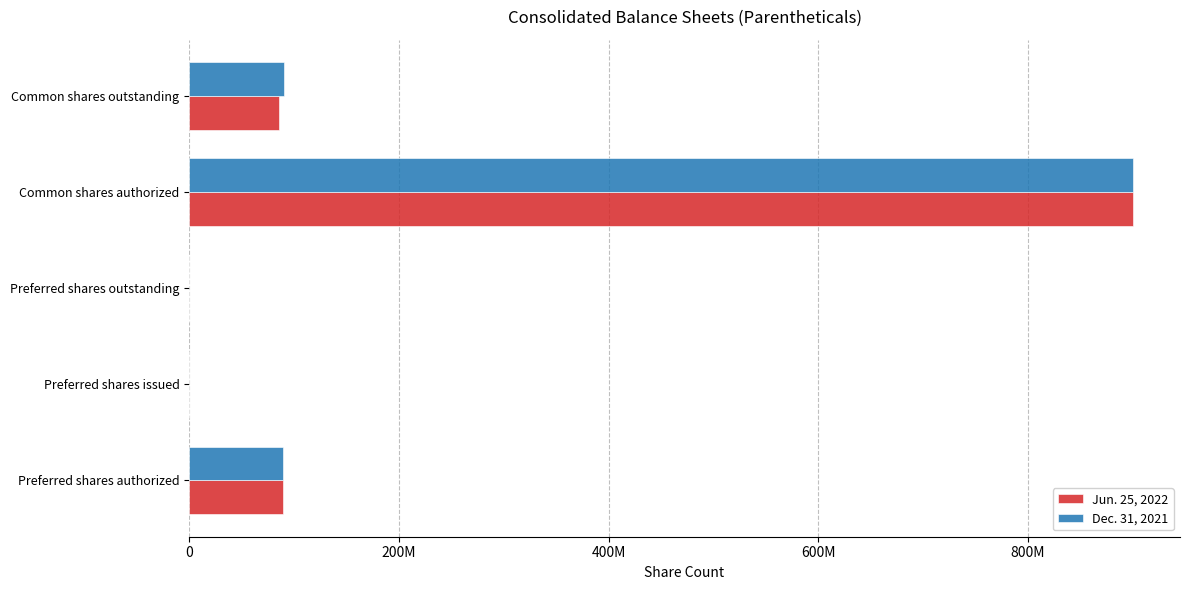

What are all the series names shown in the legend?

Jun. 25, 2022, Dec. 31, 2021